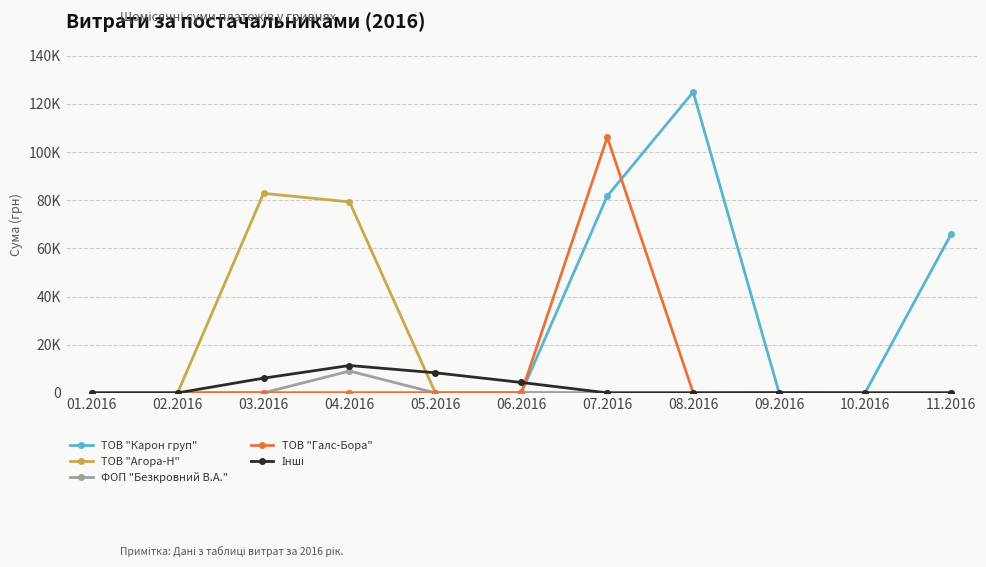

What is the label of the 4th point from the right?

08.2016